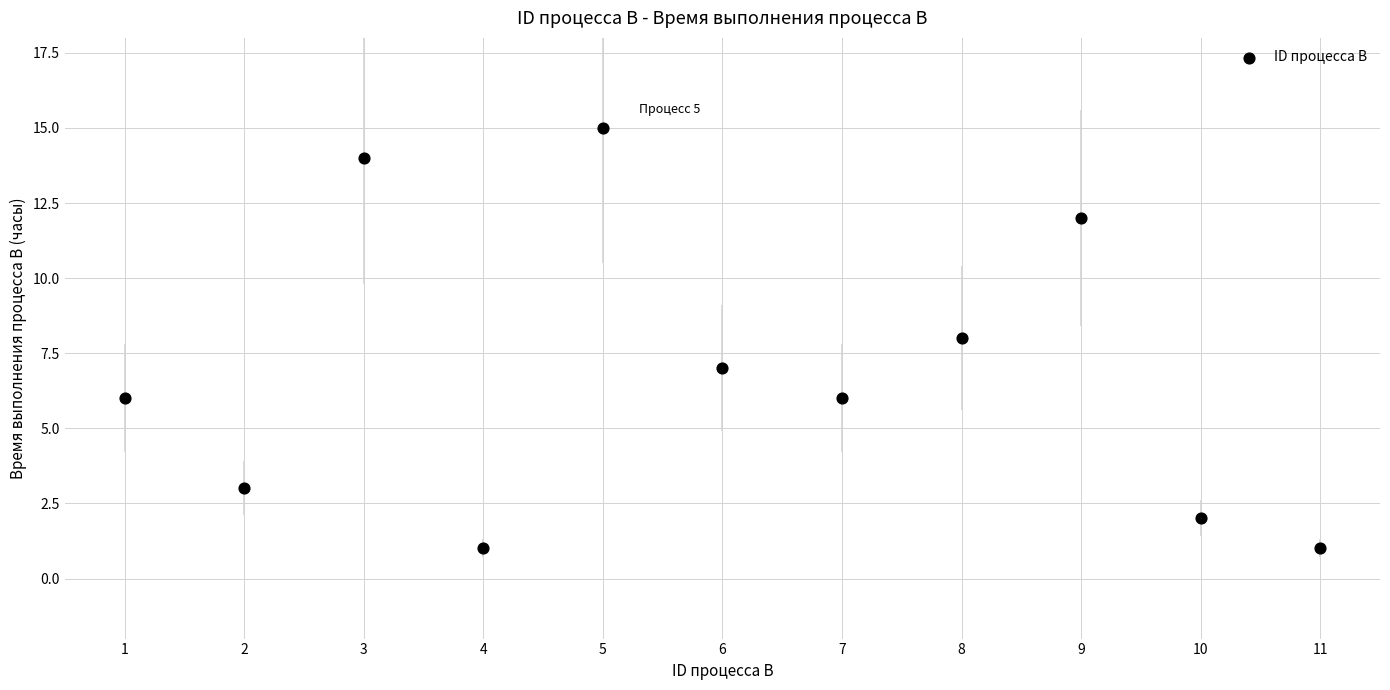

What is the average X value?

6